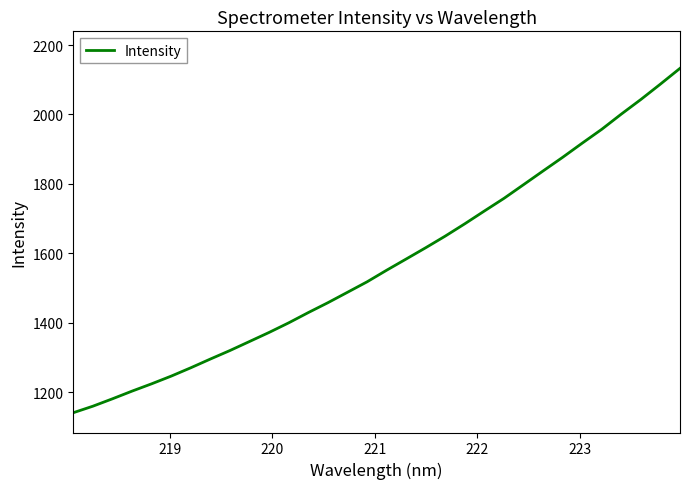

What is the difference between the maximum and minimum values?

992.5